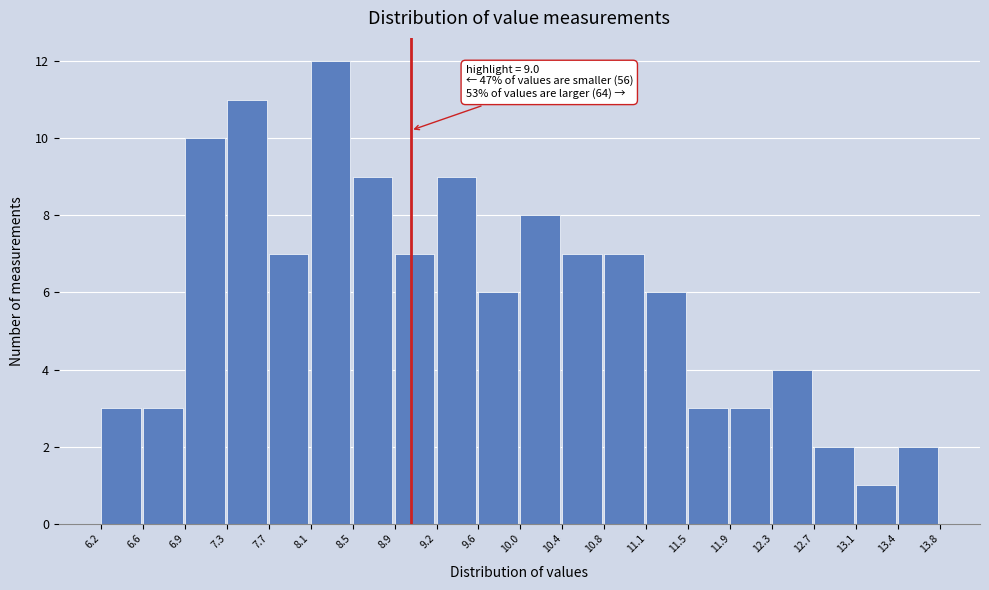

Which range on the x-axis has the tallest bar?

8.1 to 8.5